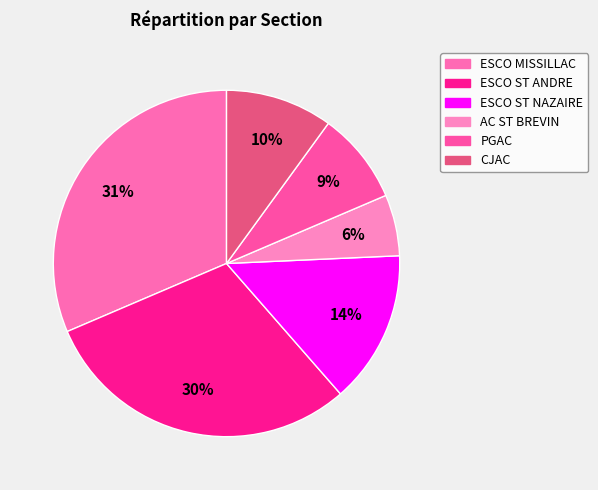

Rank the categories by value from lowest to highest.

AC ST BREVIN, PGAC, CJAC, ESCO ST NAZAIRE, ESCO ST ANDRE, ESCO MISSILLAC